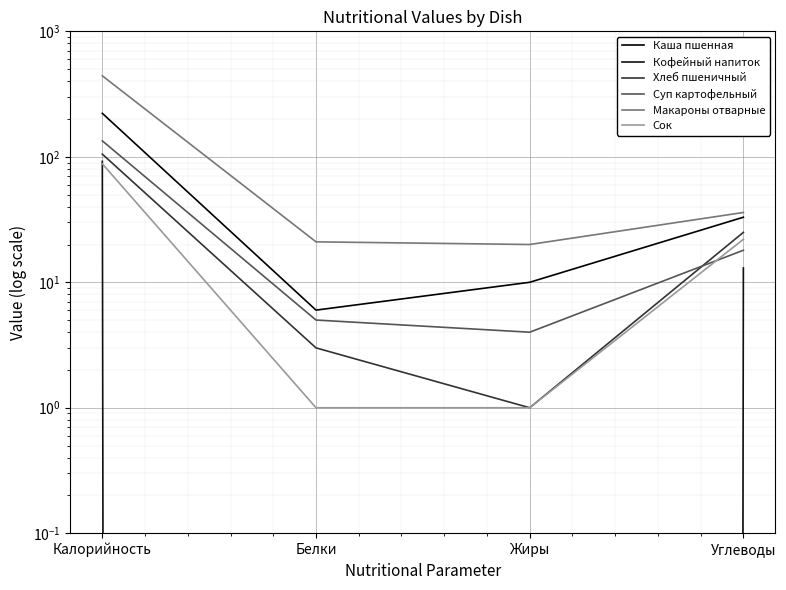

Is the value of Хлеб пшеничный at Углеводы greater than the value of Суп картофельный at Углеводы?

Yes